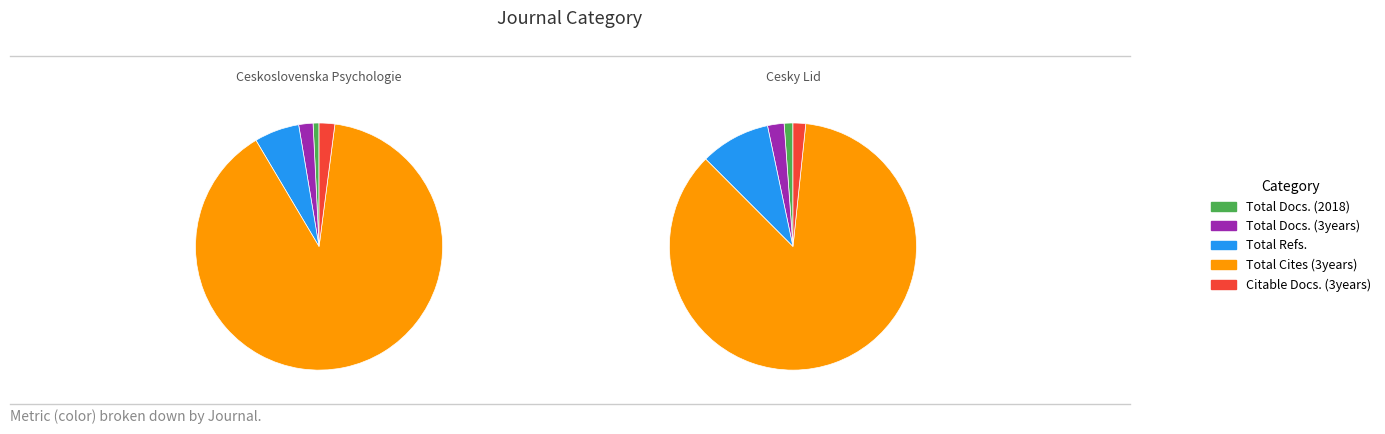

Is it true that Cesky Lid is 36% of the pie?

True